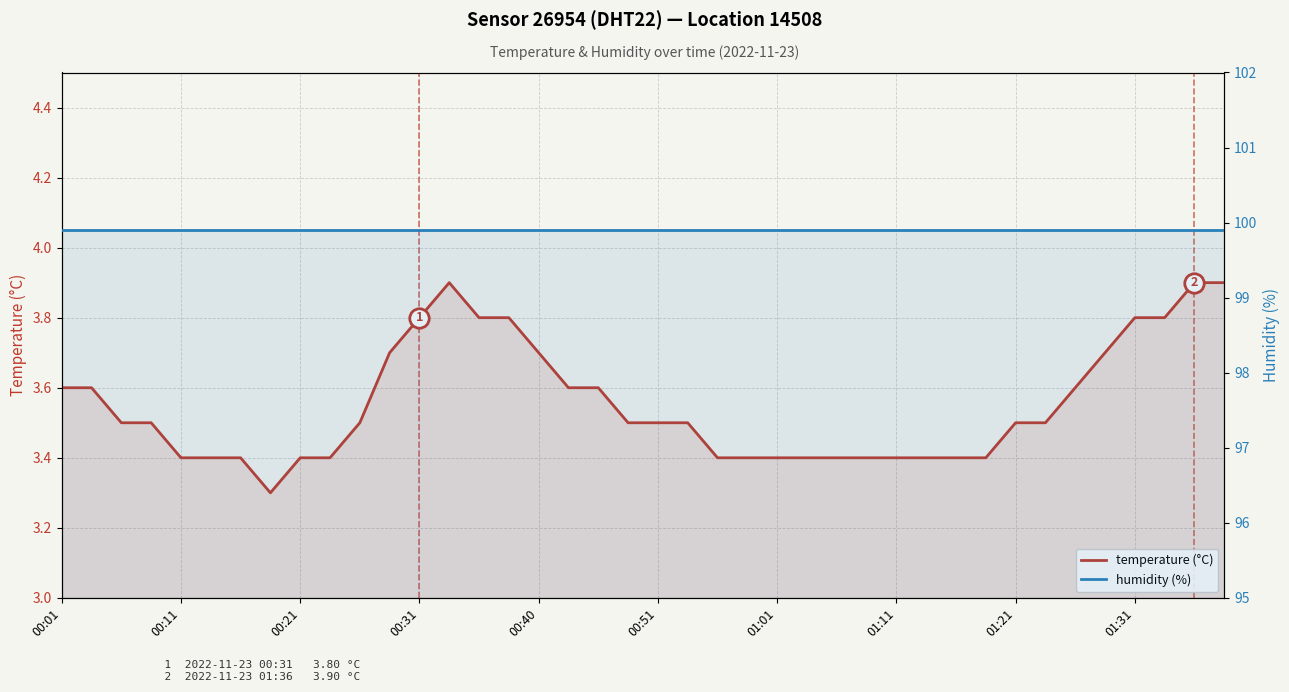

Which series has the largest total across all categories?

humidity (%)